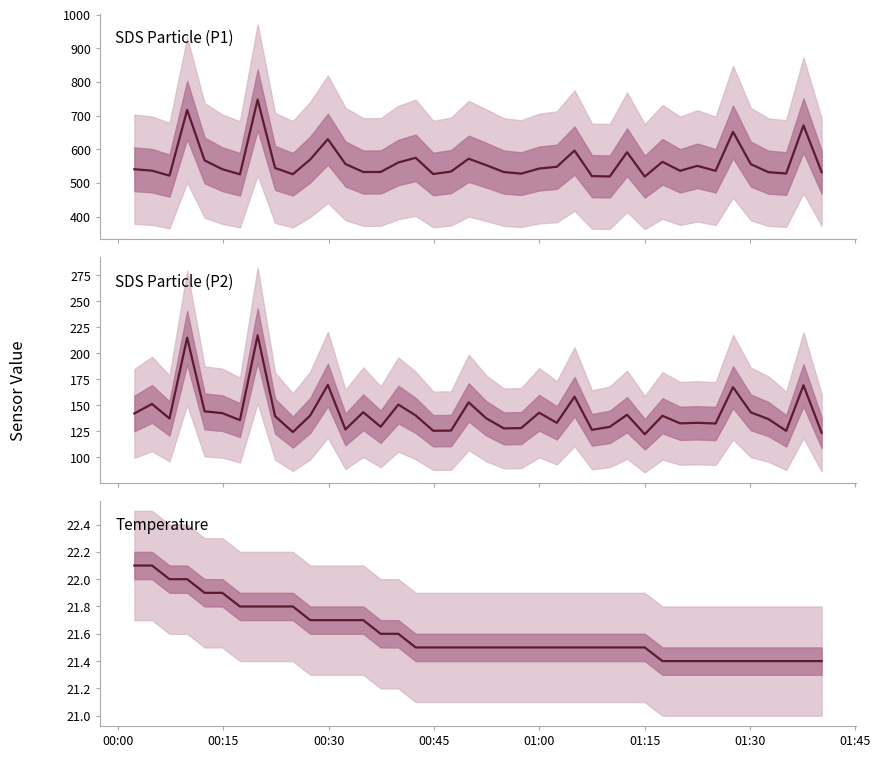

Which series has the largest range (max minus min)?

SDS Particle (P1)